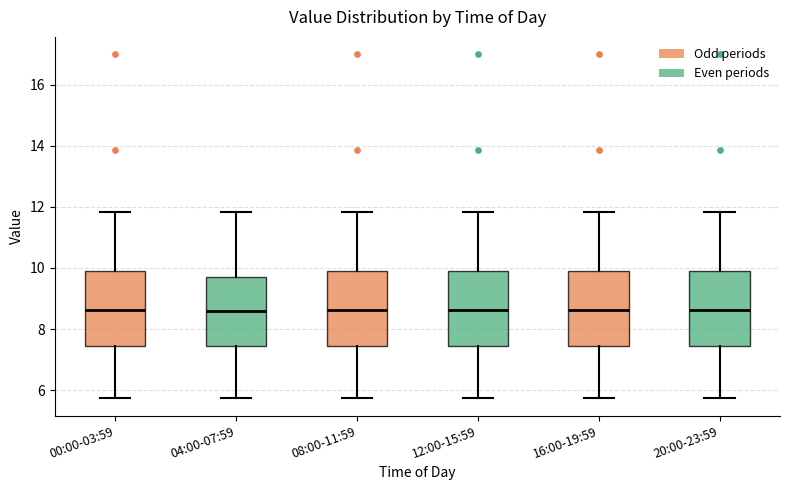

Reading left to right, transcribe this box plot: for each box, give where its median line is, the range the box spans, and where its two whiskers end, as read against the y-axis. The values are not printed on the chart, so give them approximately, as read against the axis.

00:00-03:59: median 8.6, box 7.4 to 10.0, whiskers 5.8 to 11.8
04:00-07:59: median 8.6, box 7.4 to 9.8, whiskers 5.8 to 11.8
08:00-11:59: median 8.6, box 7.4 to 10.0, whiskers 5.8 to 11.8
12:00-15:59: median 8.6, box 7.4 to 10.0, whiskers 5.8 to 11.8
16:00-19:59: median 8.6, box 7.4 to 10.0, whiskers 5.8 to 11.8
20:00-23:59: median 8.6, box 7.4 to 10.0, whiskers 5.8 to 11.8